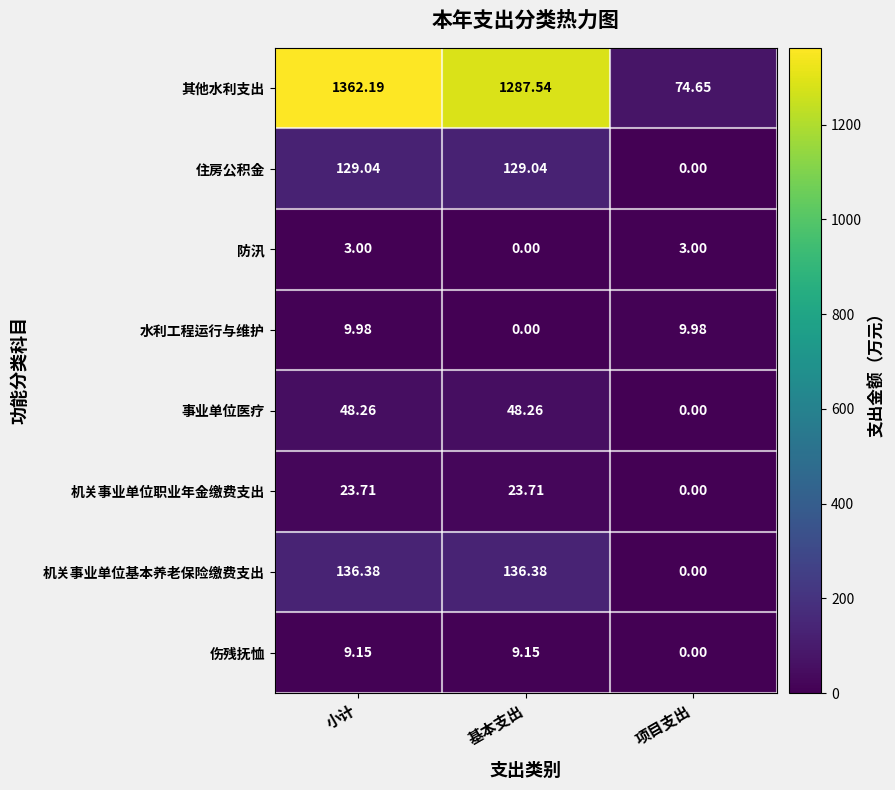

At which label does 伤残抚恤 reach its minimum?

项目支出